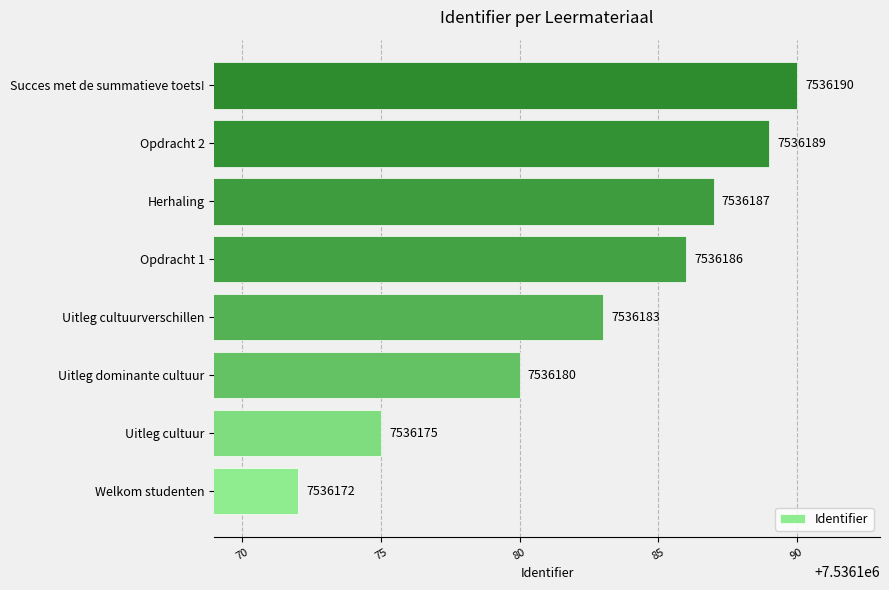

Which category has the lowest value across all series?

Welkom studenten